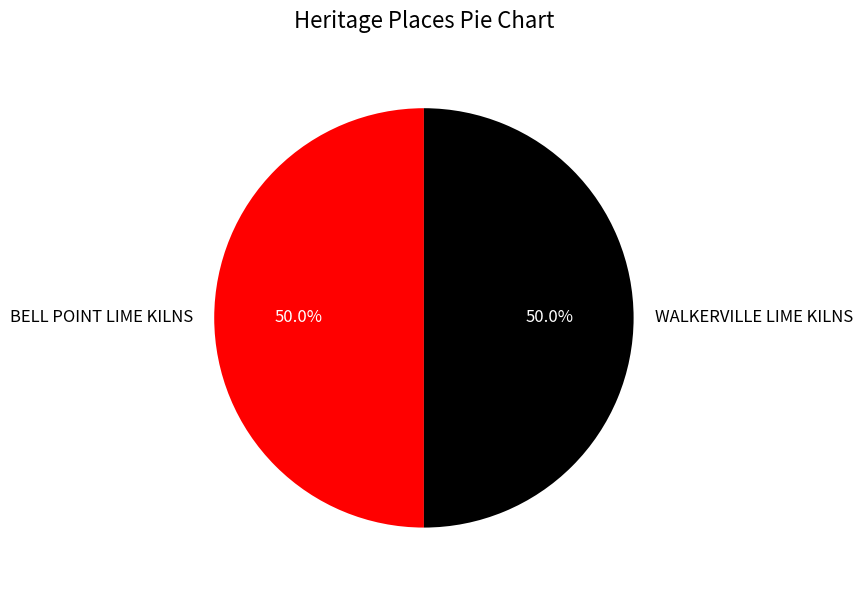

Approximately how many times larger is the value at BELL POINT LIME KILNS compared to WALKERVILLE LIME KILNS?

1.0